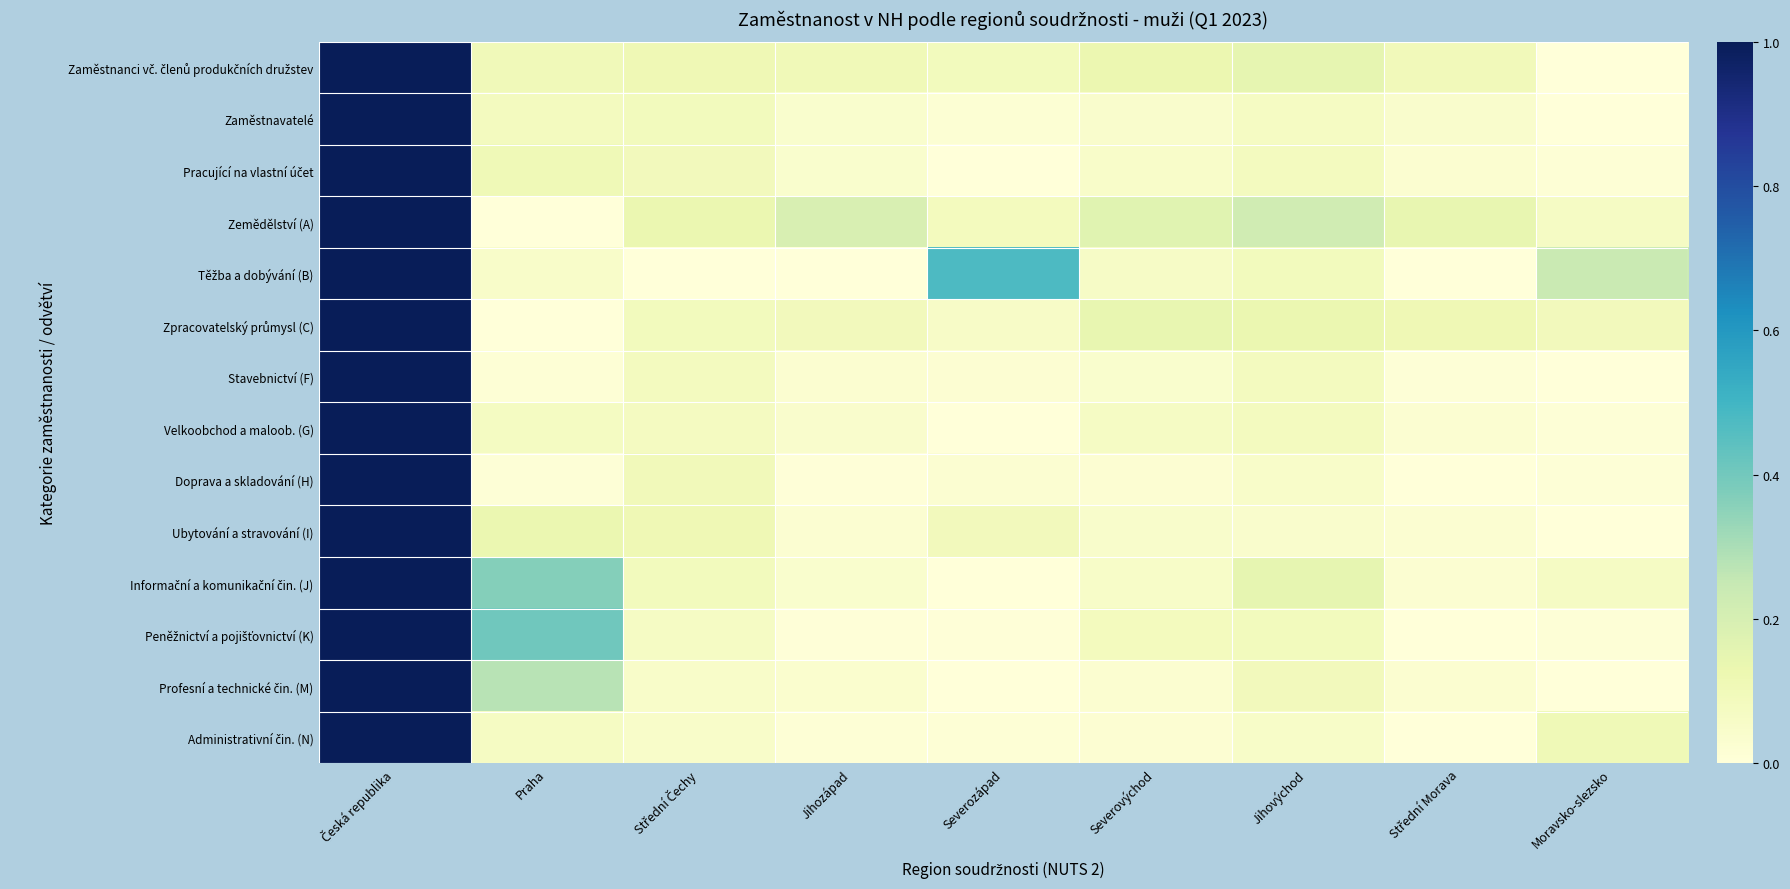

Between Severozápad and Jihovýchod, which series saw the biggest shift?

Těžba a dobývání (B)